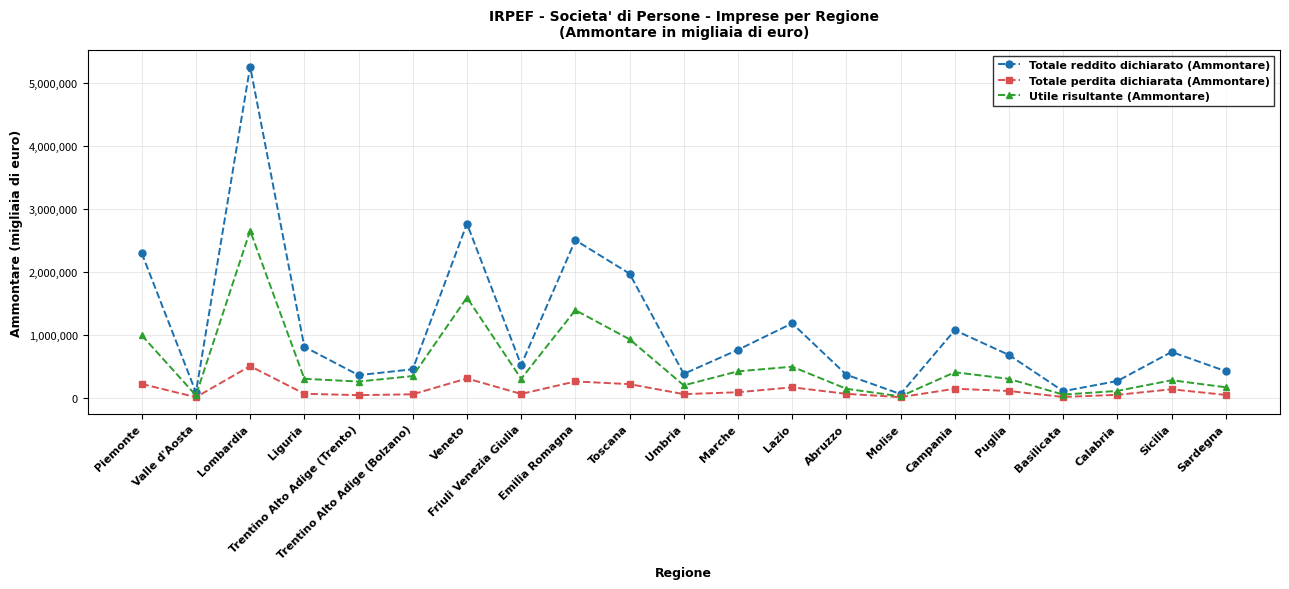

At which label does Totale reddito dichiarato (Ammontare) reach its peak?

Lombardia